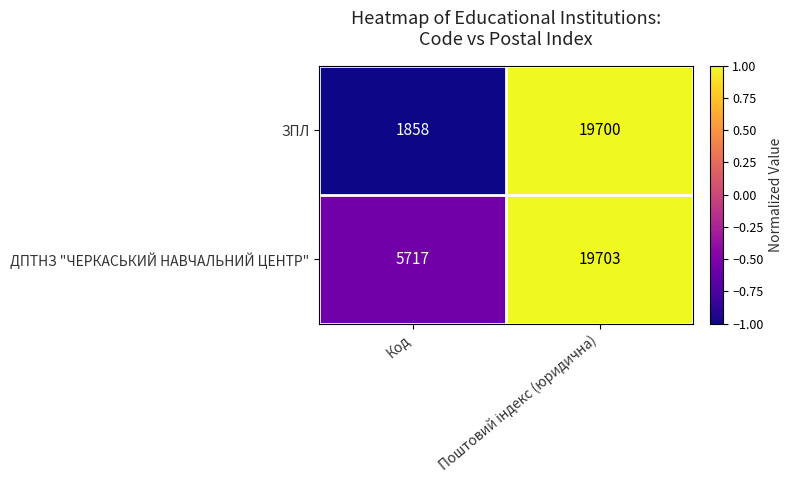

Rank the series by their maximum value, from highest to lowest.

ДПТНЗ "ЧЕРКАСЬКИЙ НАВЧАЛЬНИЙ ЦЕНТР", ЗПЛ